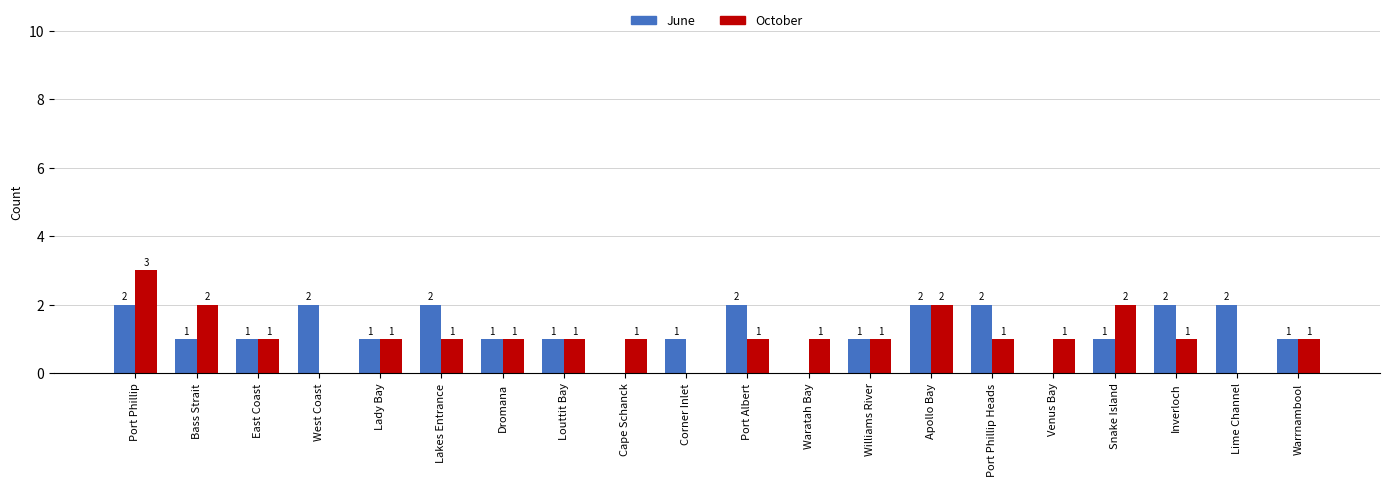

Where does the October series first go above 1?

Port Phillip